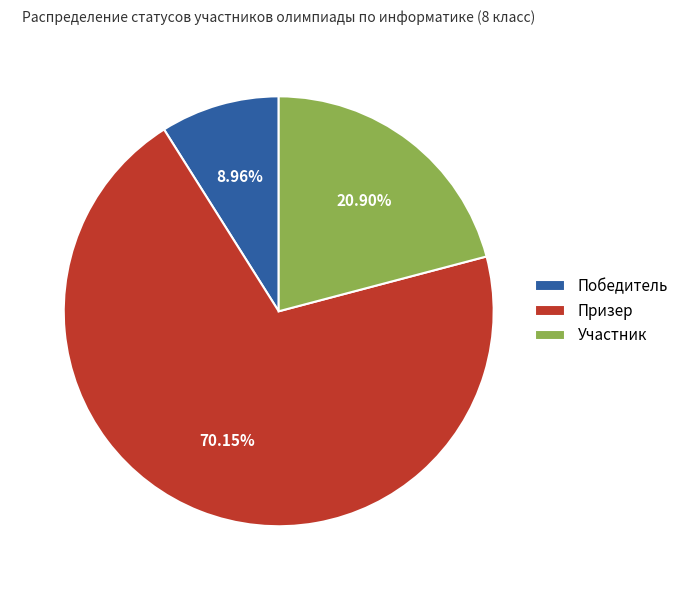

Which category accounts for the majority?

Призер